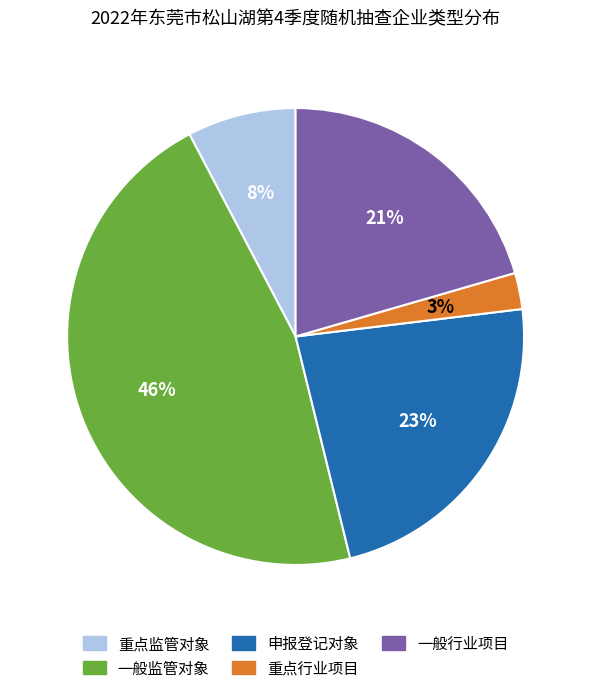

Is the sum of 重点监管对象 and 一般监管对象 greater than half?

Yes